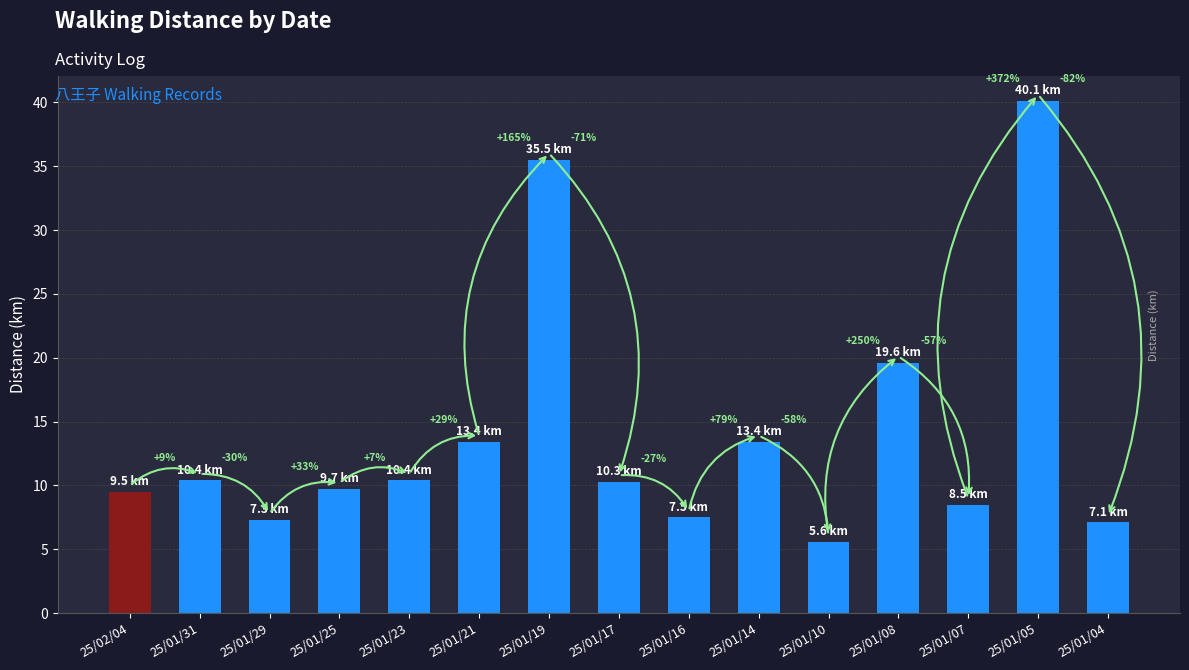

What is the ratio of the value at 25/02/04 to the value at 25/01/19?

0.3